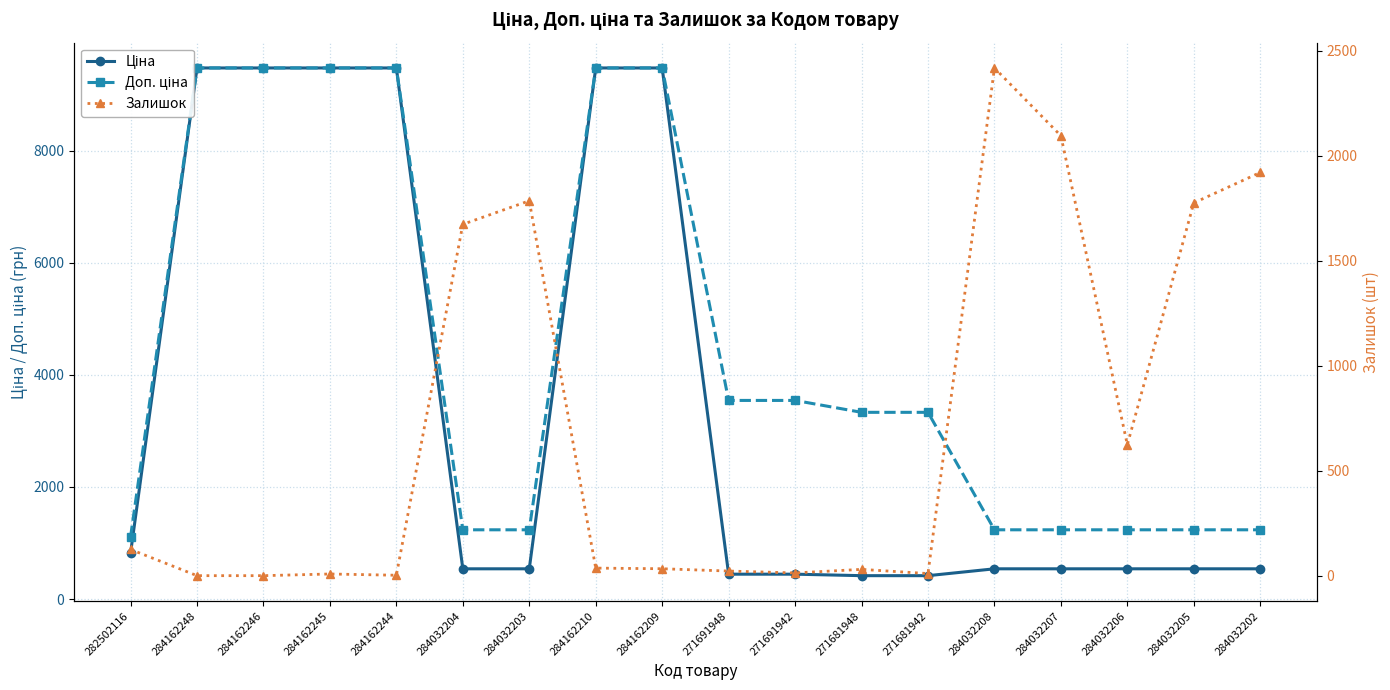

The Залишок series shows 6.6 at 271691942. True or false?

False